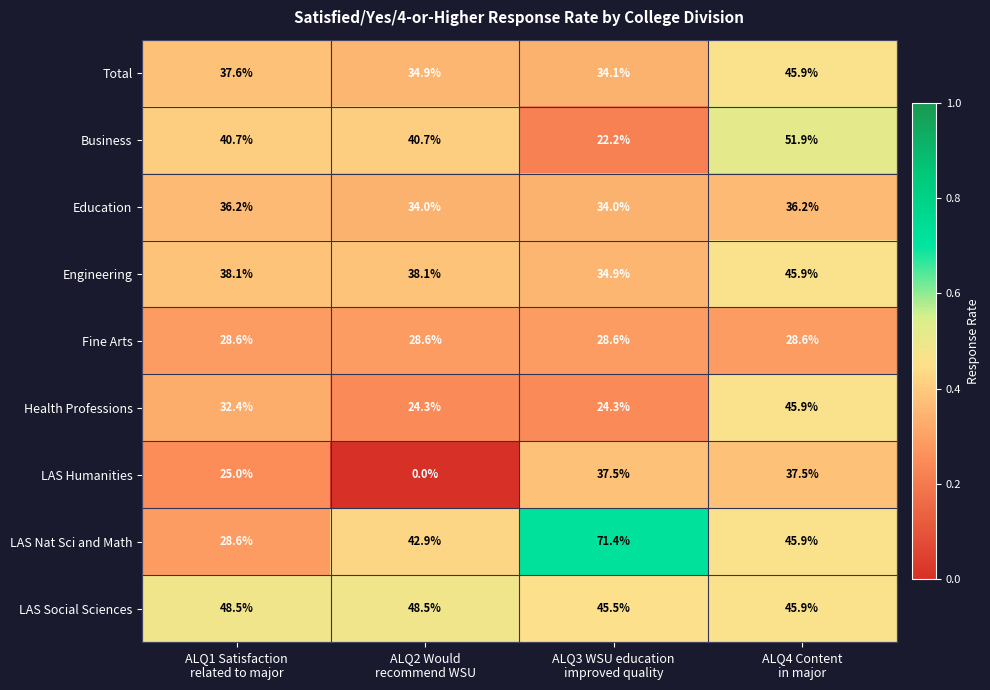

What is the maximum value for Total?

45.9